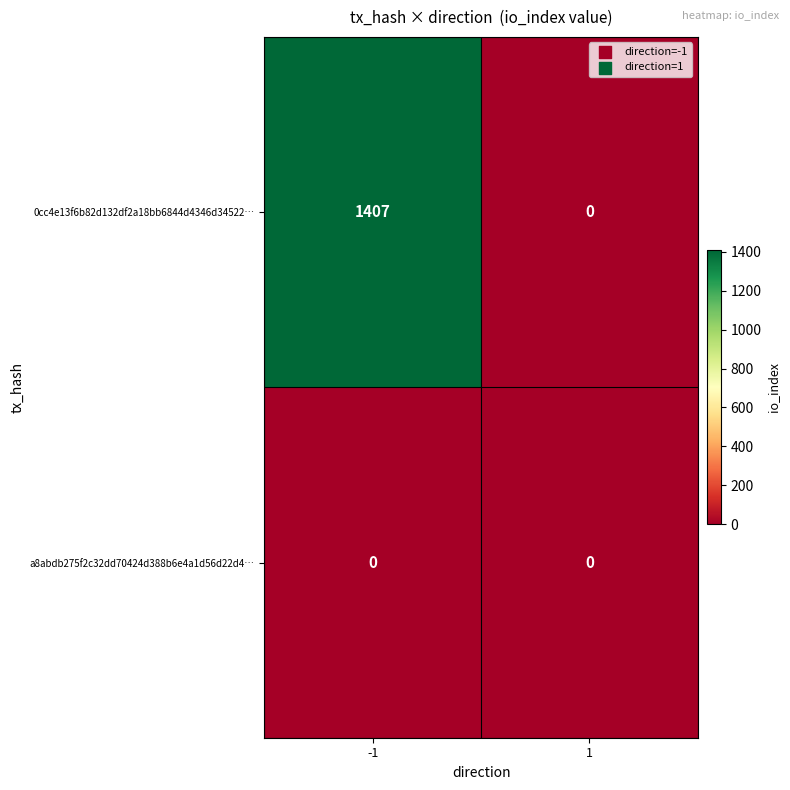

The value of a8abdb275f2c32dd70424d388b6e4a1d56d22d4… at -1 is 0. True or false?

True